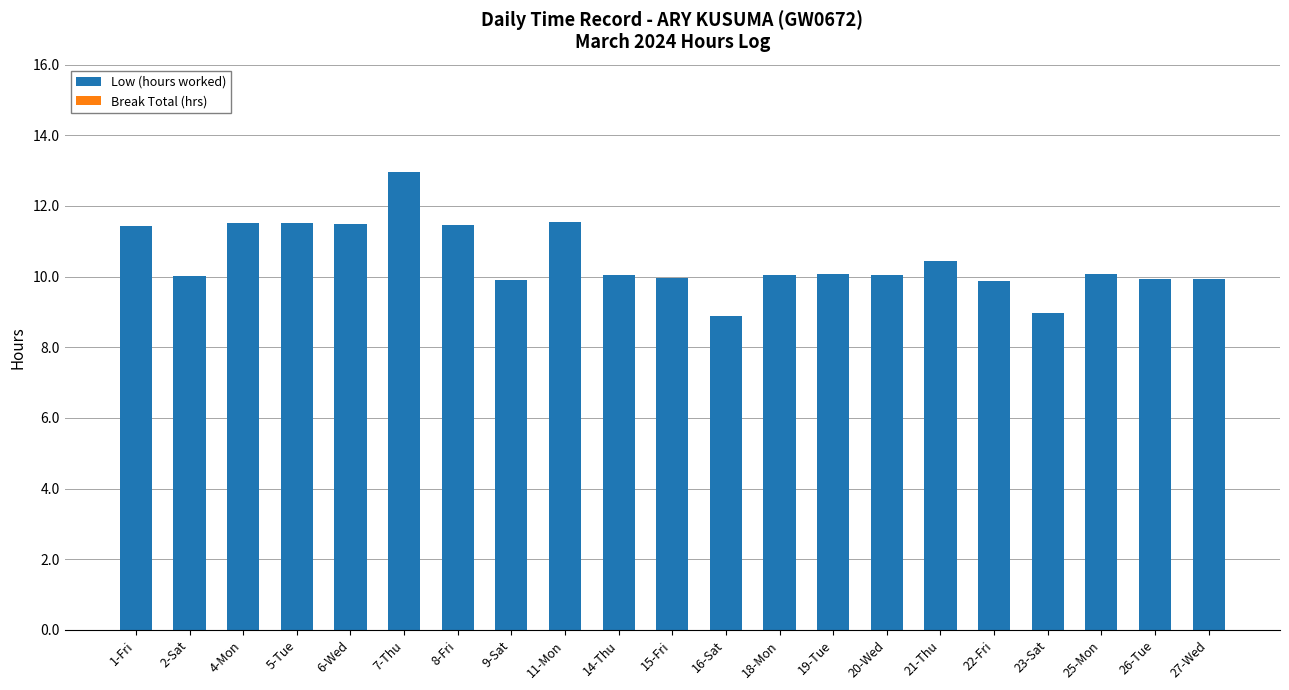

What is the smallest value displayed?

8.9